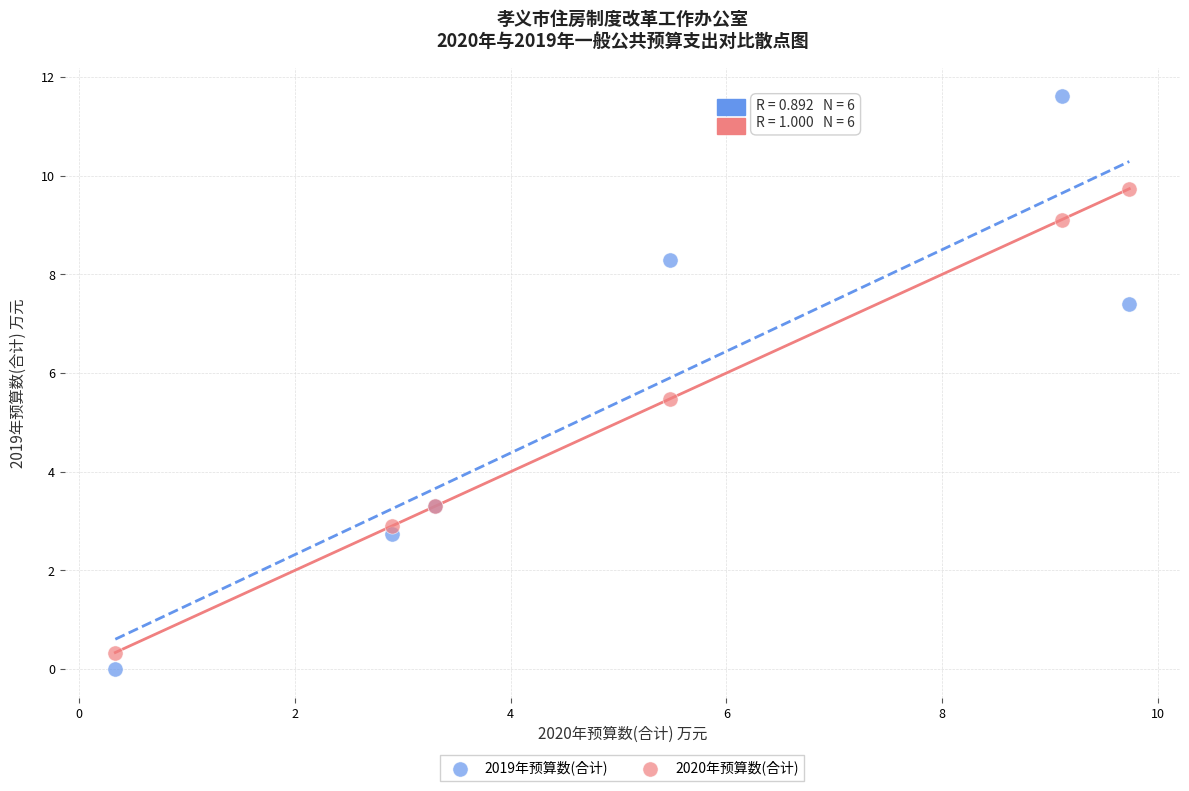

In the 2020年预算数(合计) series, what Y value is closest to 5?

5.5